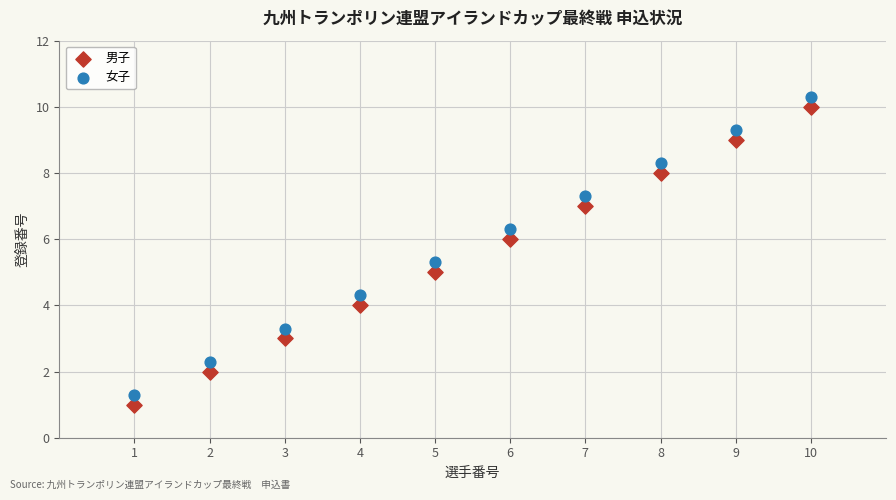

Across all data points, what is the range of Y values (max minus min)?

9.3